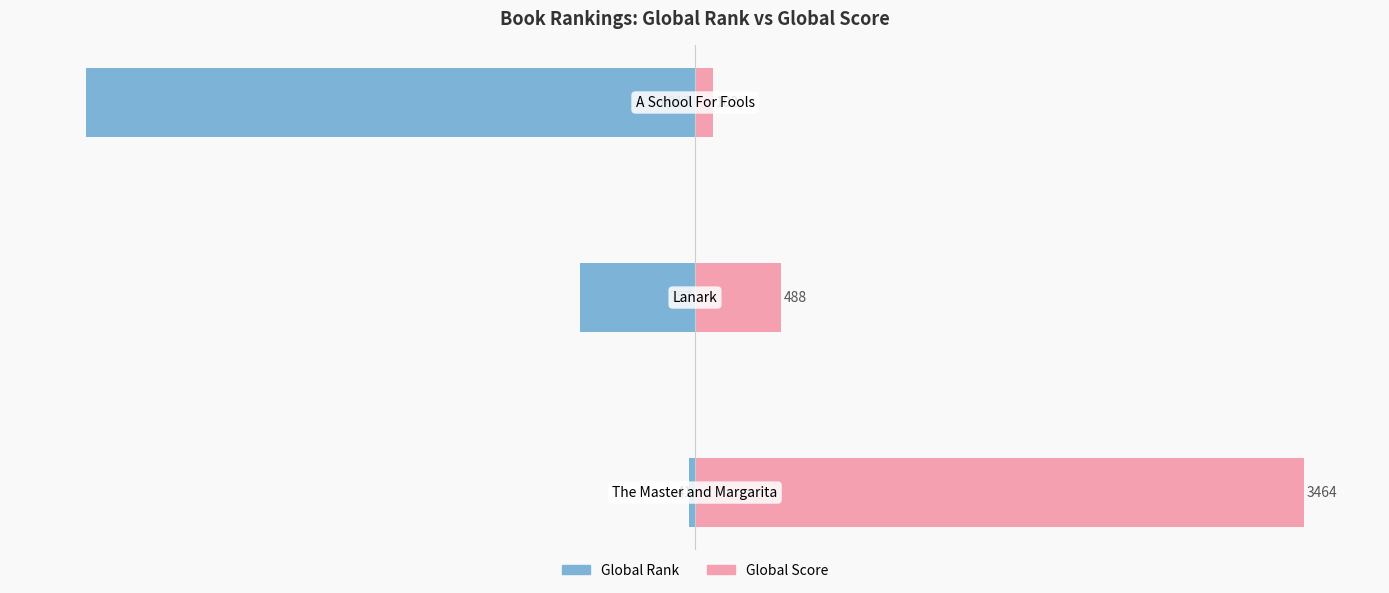

Which series changed the most between −5000 and −4000?

Global Score